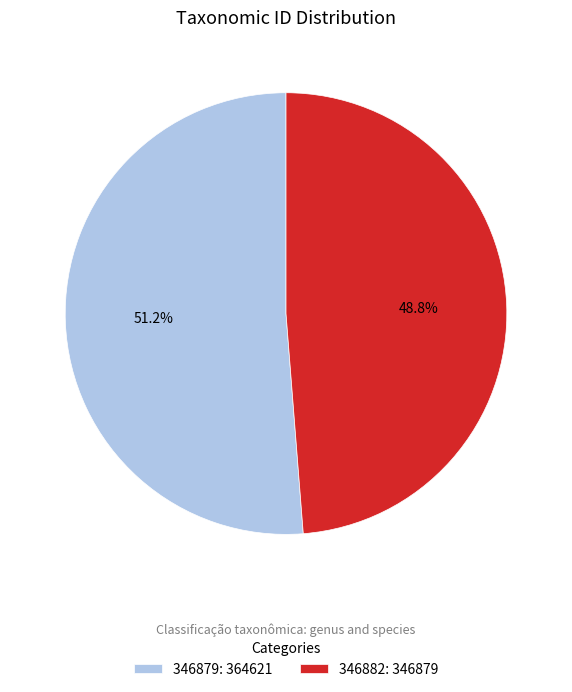

Combined, what portion of the pie is 346882 and 346879?

100.0%